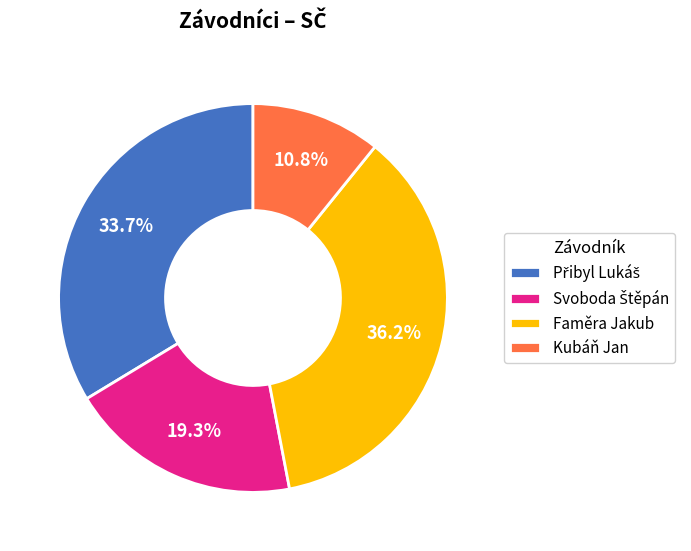

Combined, what portion of the pie is Faměra Jakub and Kubáň Jan?

47.0%